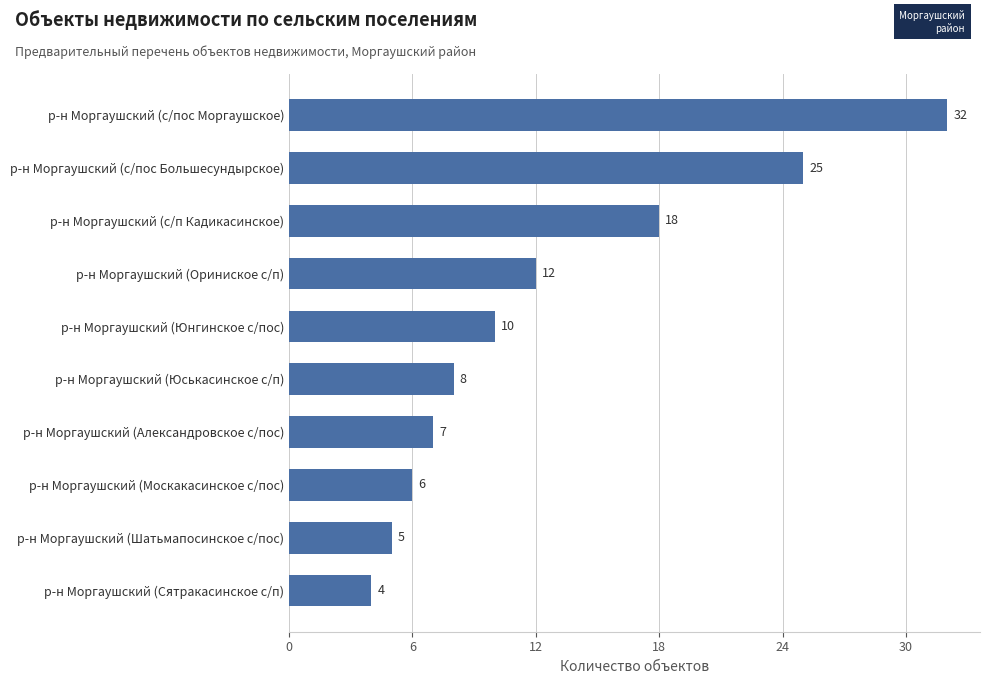

True or false: the data shows 12 at р-н Моргаушский (Ориниское с/п).

True